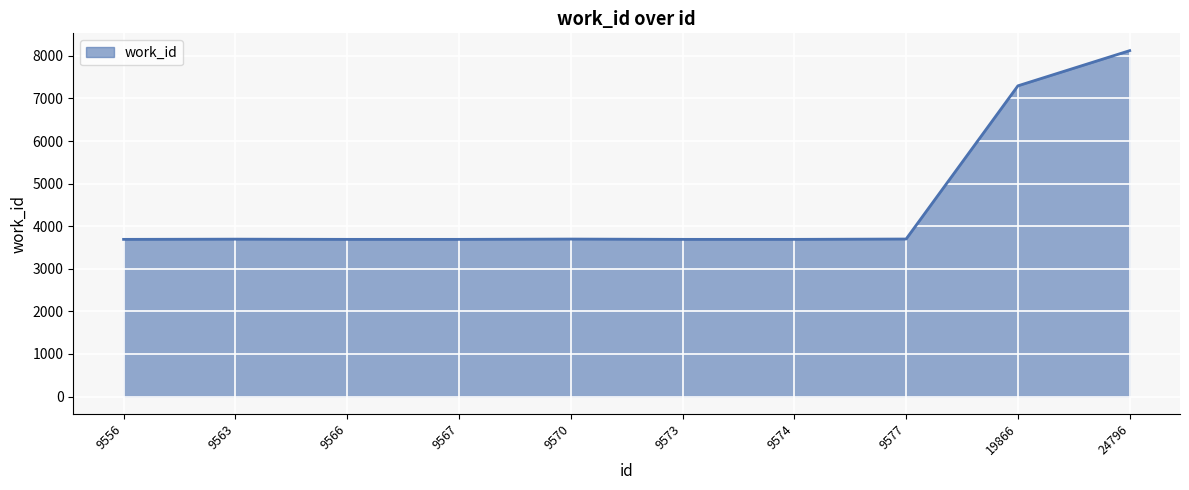

What is the sum of the values at 9566 and 19866?

10987